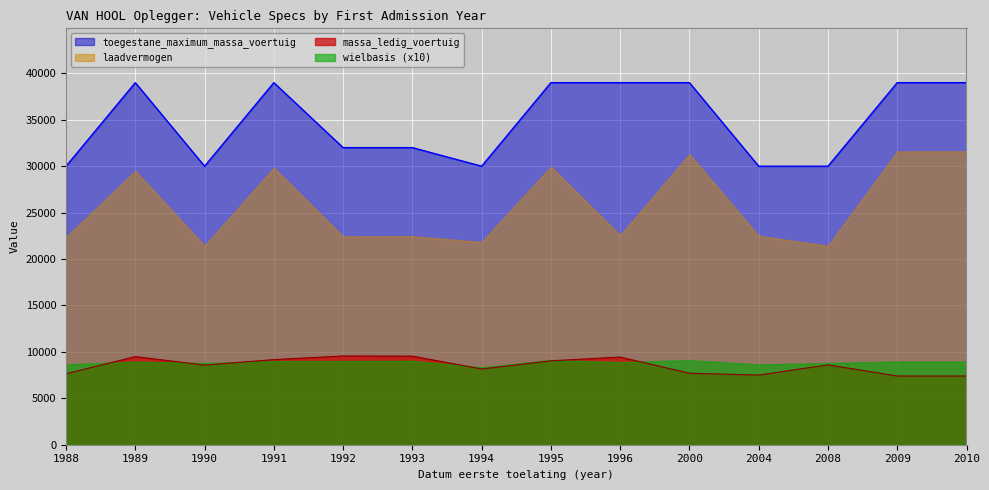

How many interior local peaks does the massa_ledig_voertuig series have?

4